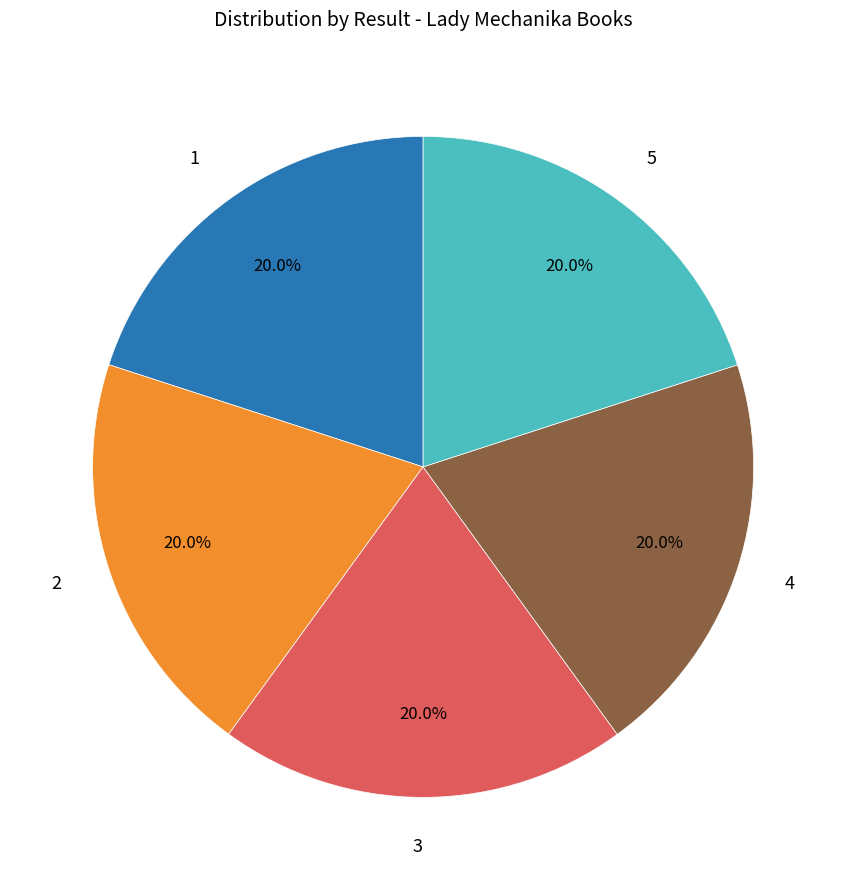

Is there any slice that represents more than half of the pie?

No